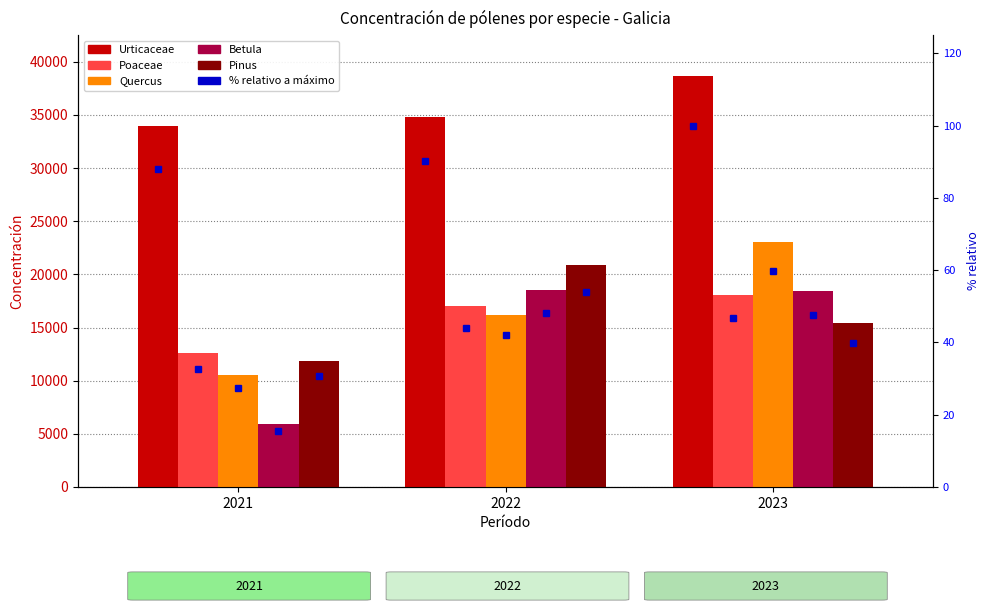

Which series changed the most between 2021 and 2022?

Betula